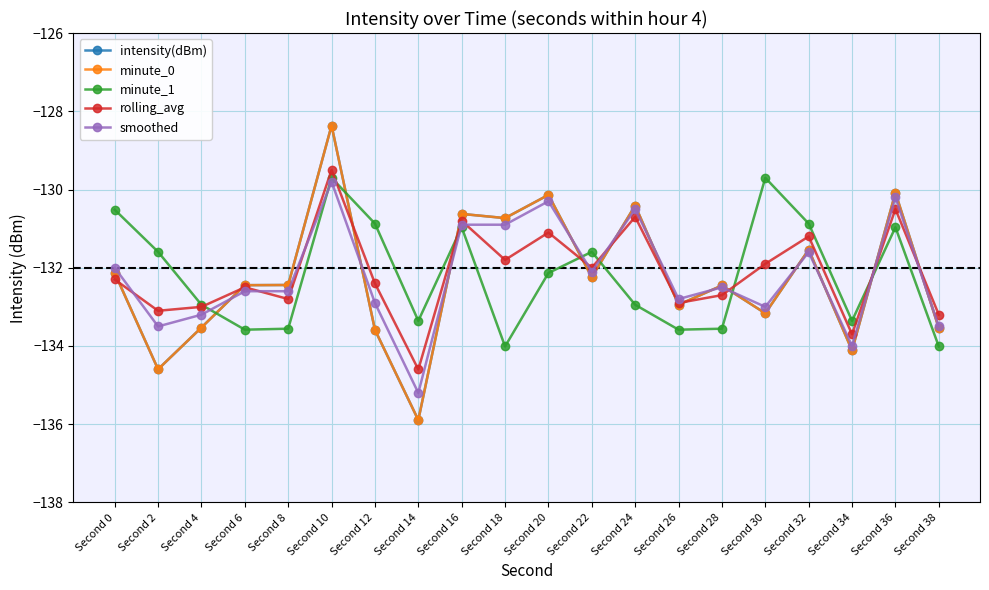

What is the sum of all smoothed values?

-2644.1